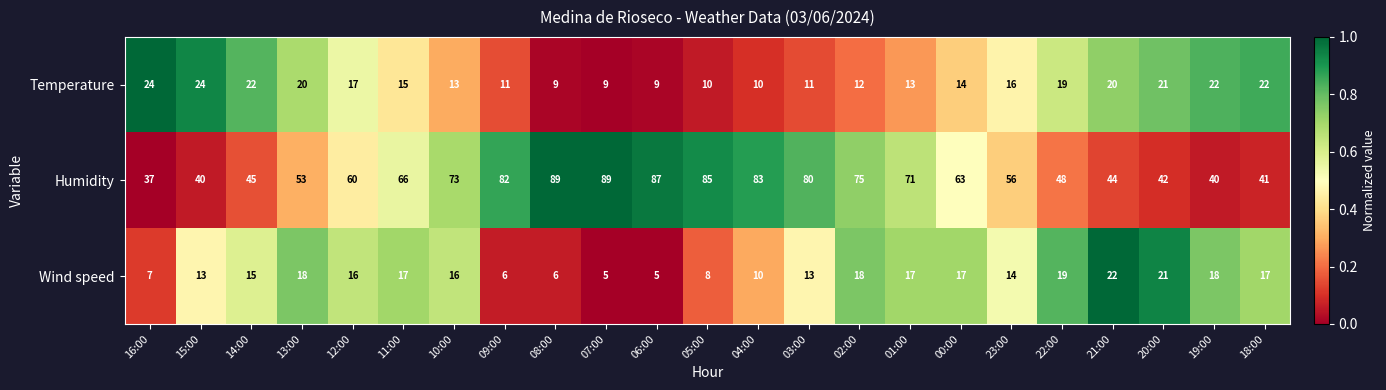

The value of Temperature at 21:00 is 34. True or false?

False